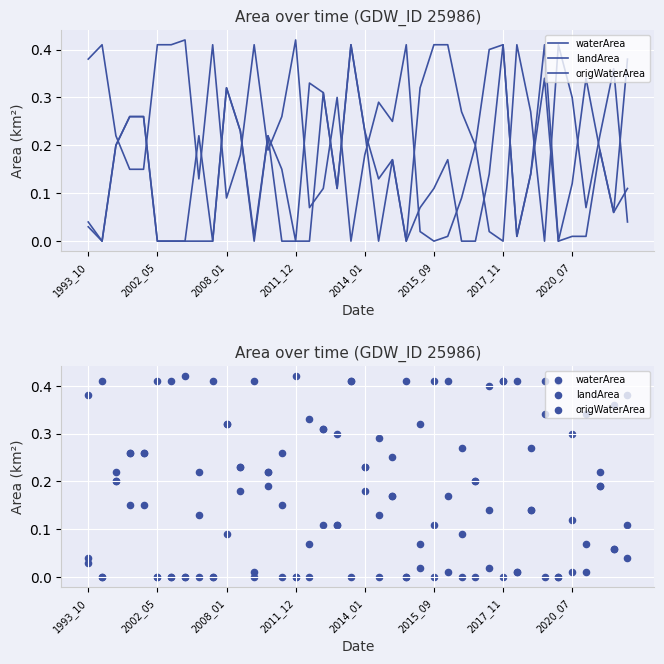

What is the total value across all series at 32?

0.6